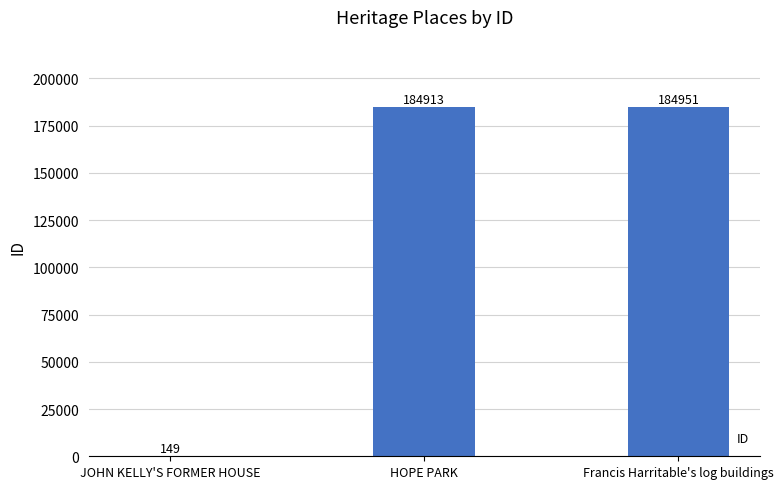

At which category does the chart reach its peak across all series?

Francis Harritable's log buildings